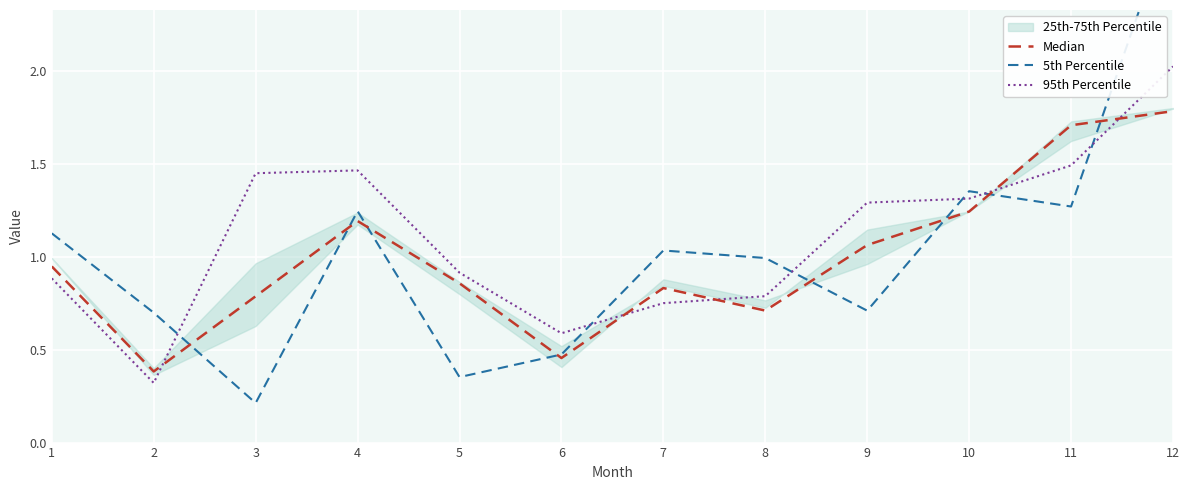

Between 5 and 6, which series saw the biggest shift?

Median